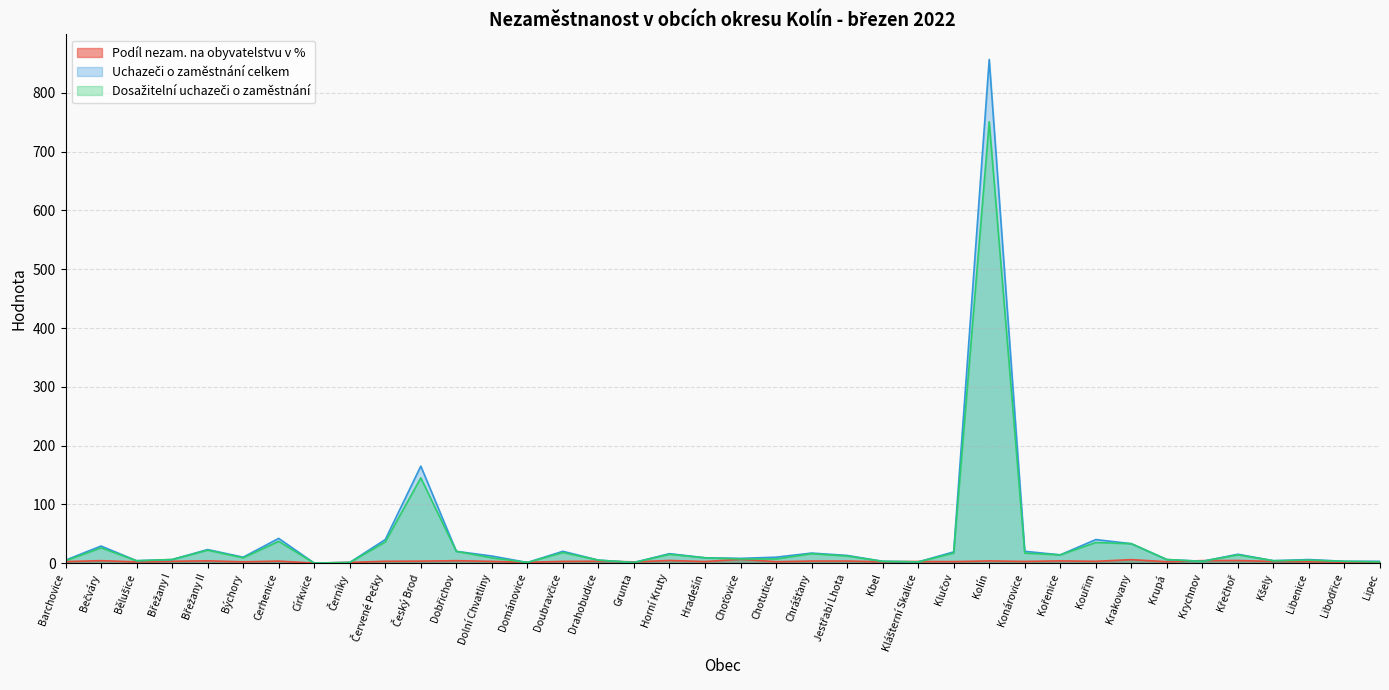

How many values in the Dosažitelní uchazeči o zaměstnání series exceed 9?

17